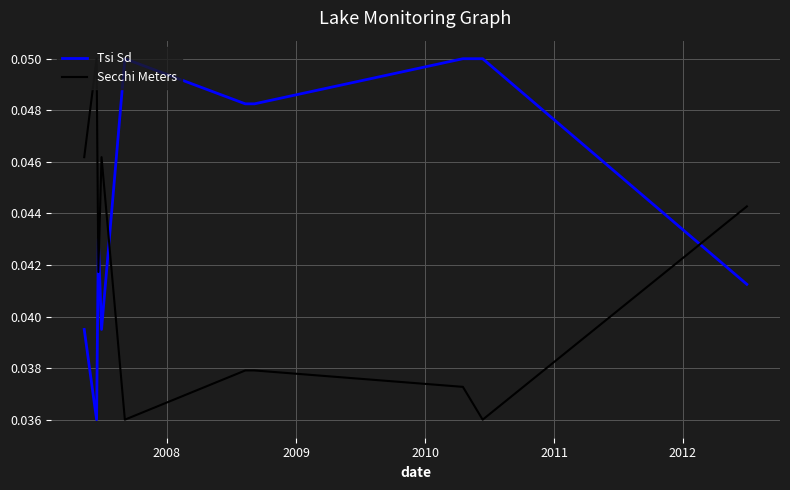

True or false: Secchi Meters and Tsi Sd cross at least once.

True